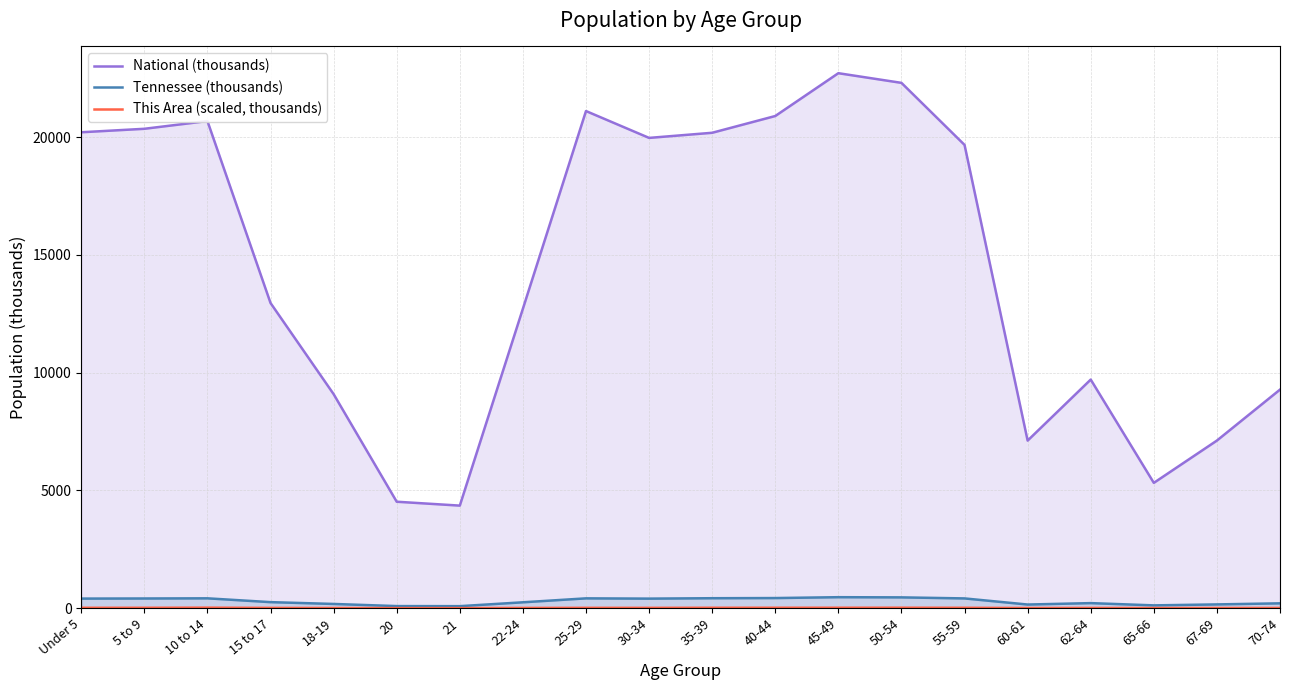

What is the difference between the second highest and minimum values in the This Area (scaled, thousands) series?

17.5